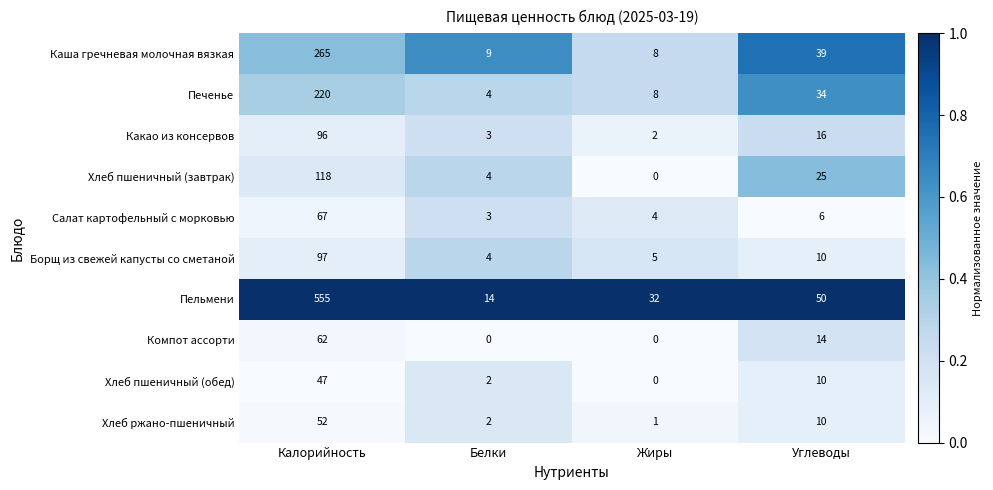

At which label does Пельмени reach its minimum?

Белки